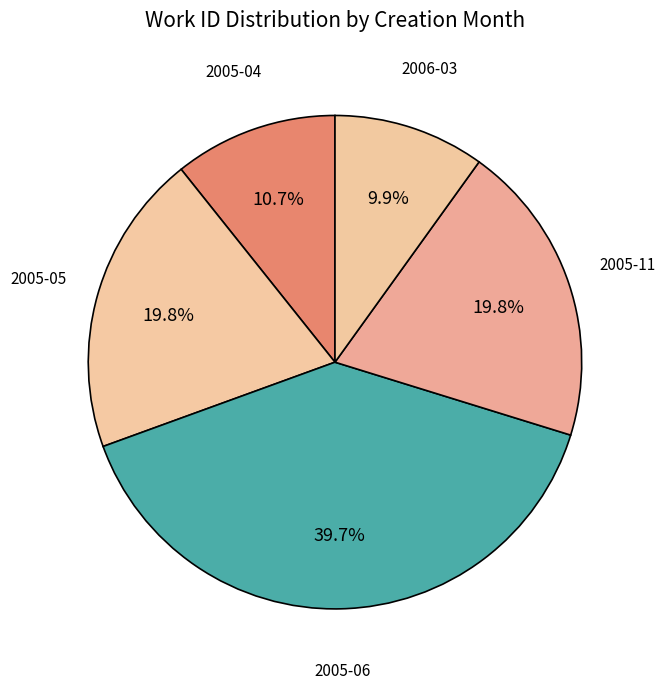

To the nearest percent, what is the difference between the largest and smallest slice percentages?

30%